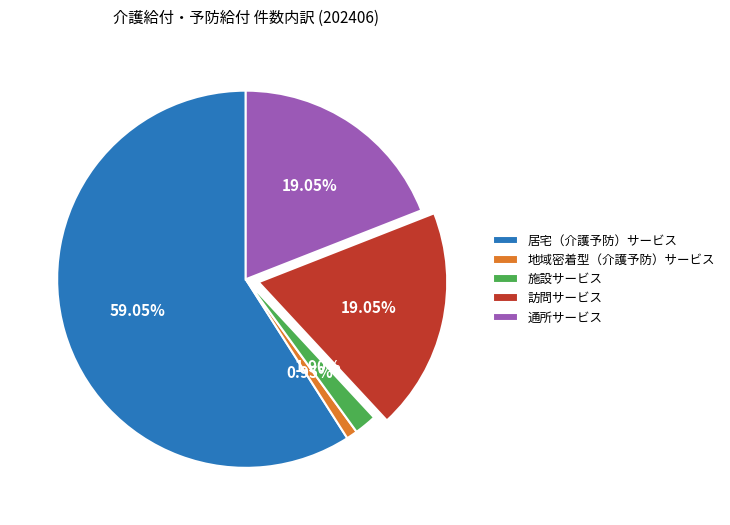

Is there a majority slice in this chart?

Yes